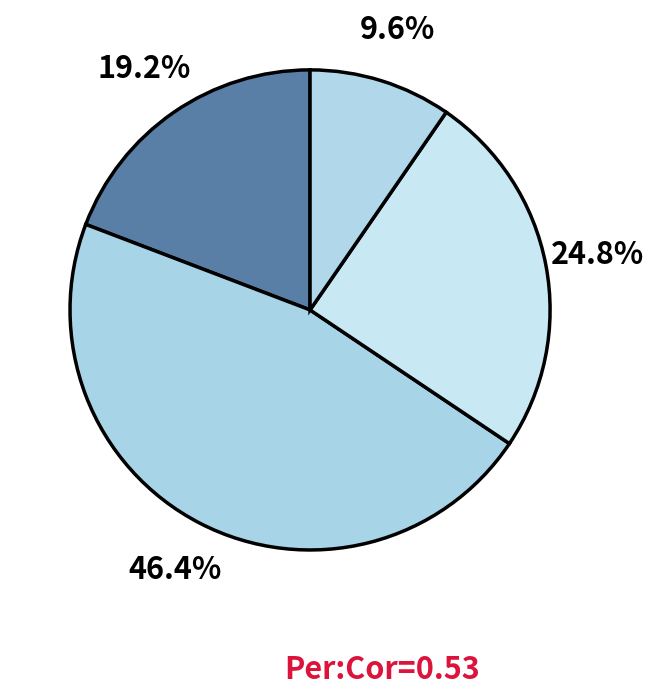

How many segments does this pie chart have?

4